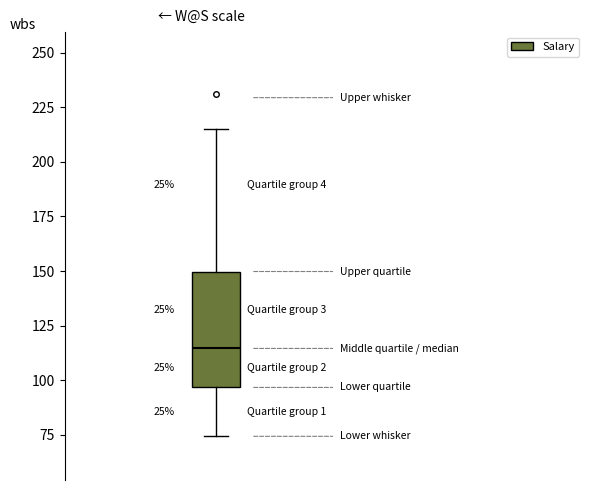

Where is the lower edge of the box on the y-axis? The values are not printed on the chart, so give them approximately, as read against the axis.

95